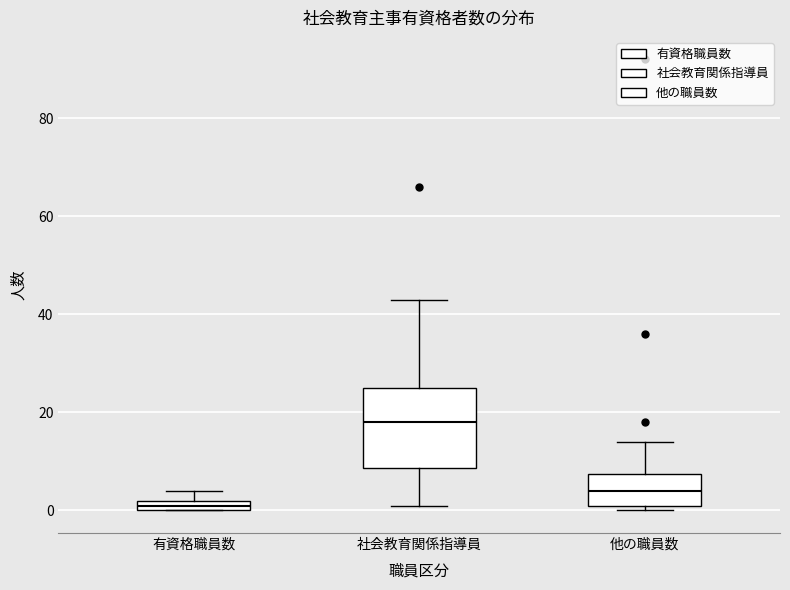

Which box has the lowest median line?

有資格職員数